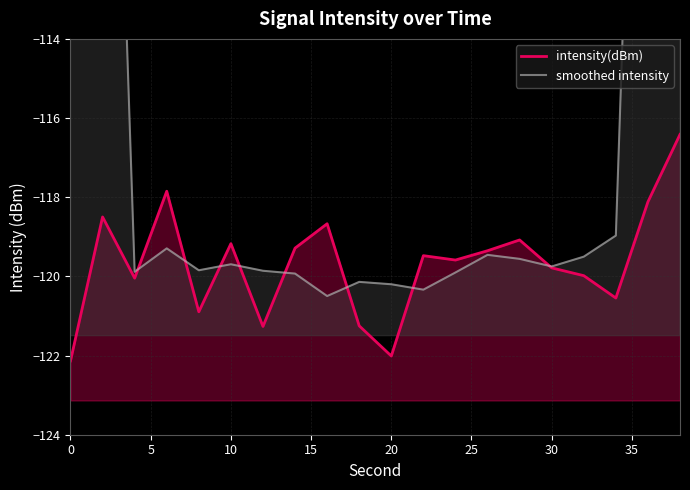

Which series ends up on top after the final intersection of intensity(dBm) and smoothed intensity?

smoothed intensity